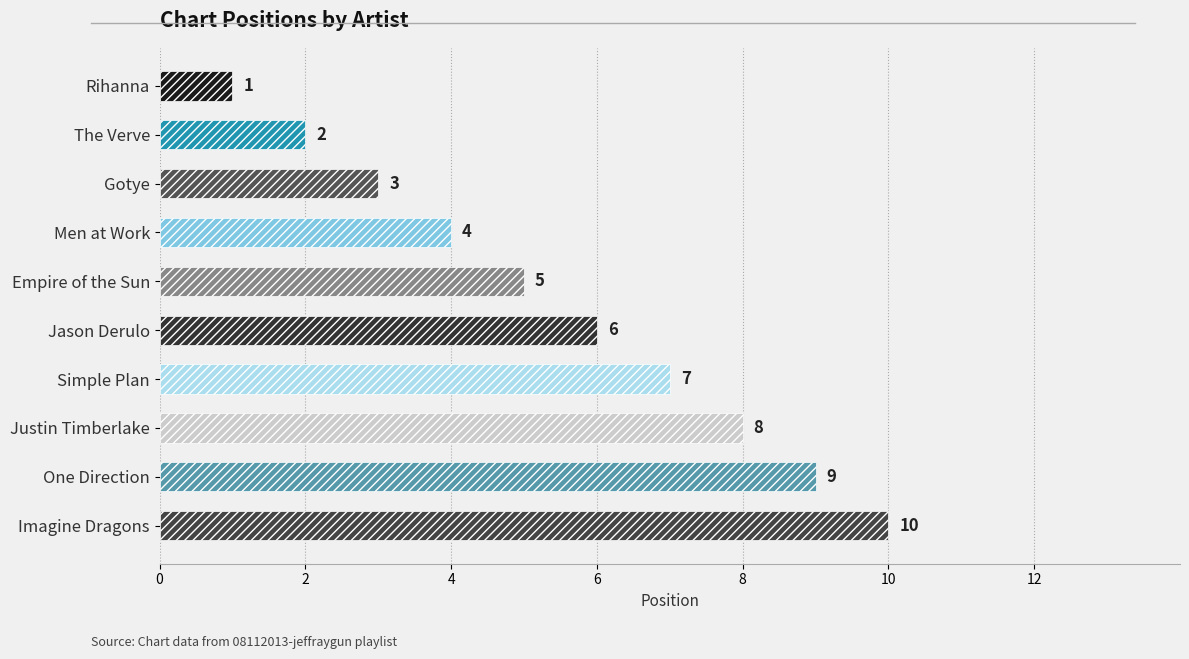

What is the minimum value shown in the chart?

1